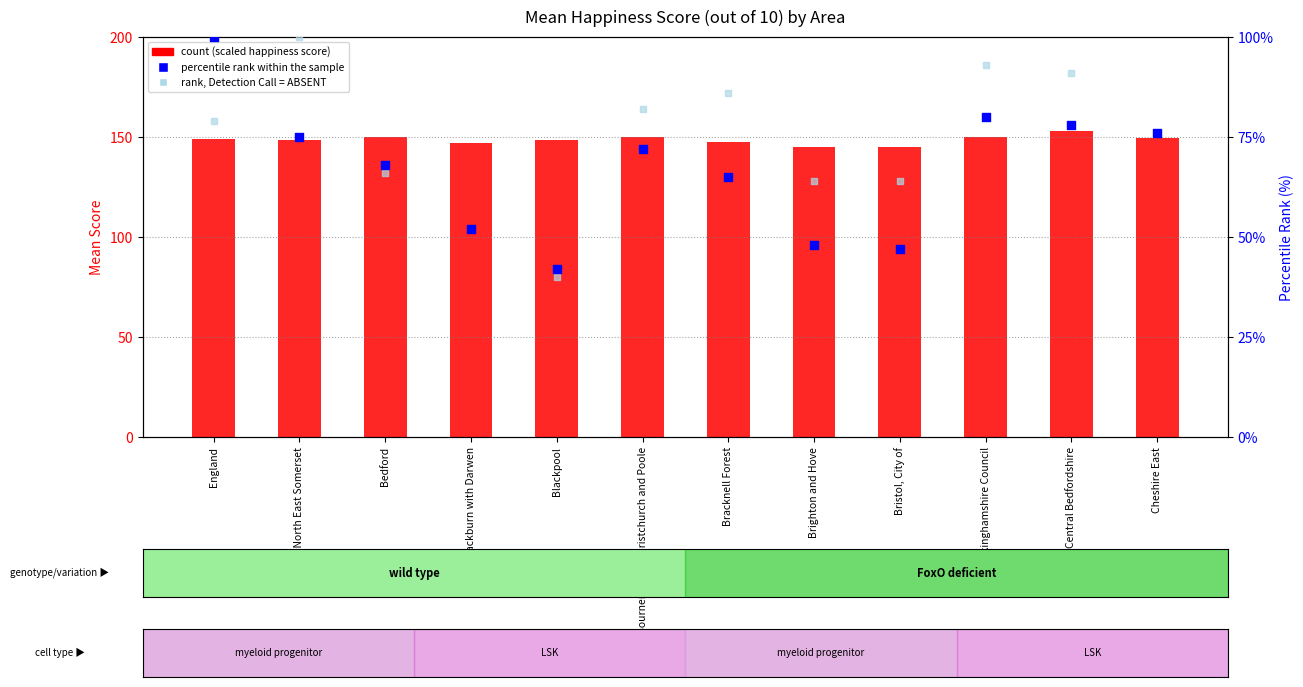

Which series reaches the minimum Y coordinate?

rank, Detection Call = ABSENT